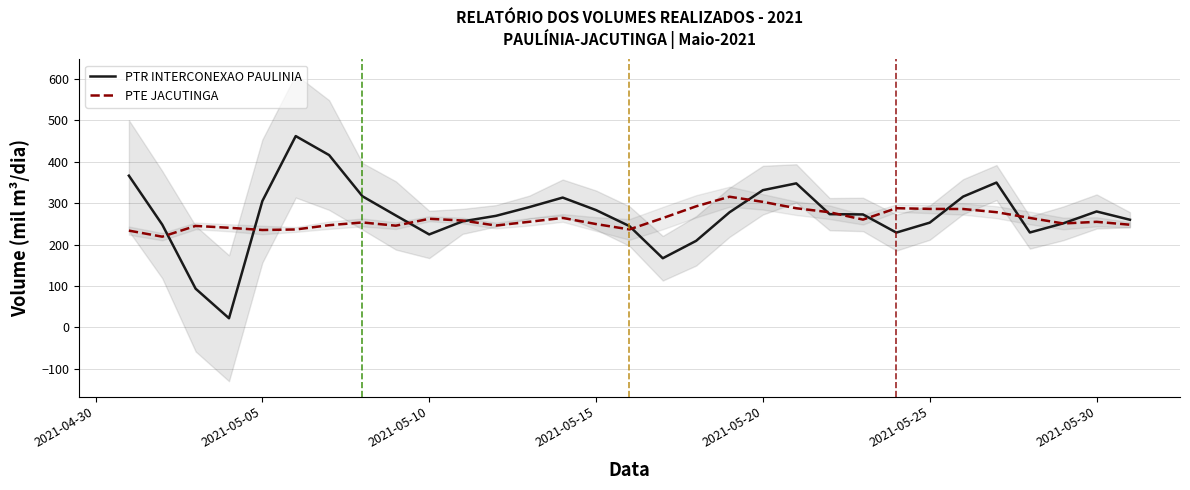

What is the minimum value for PTE JACUTINGA?

219.2